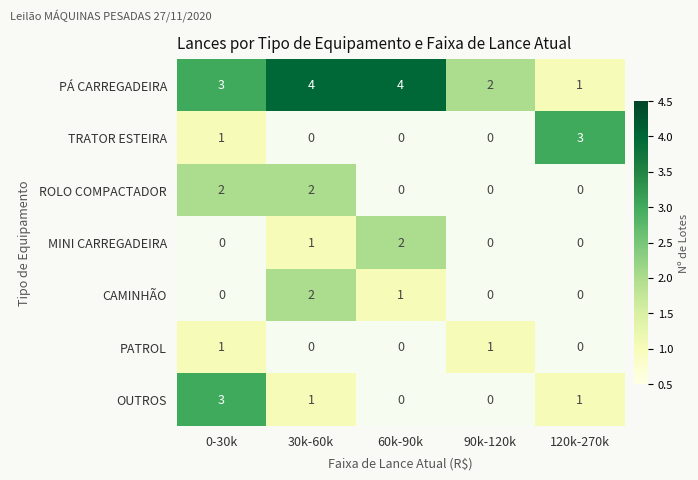

How many distinct data groups are displayed?

7